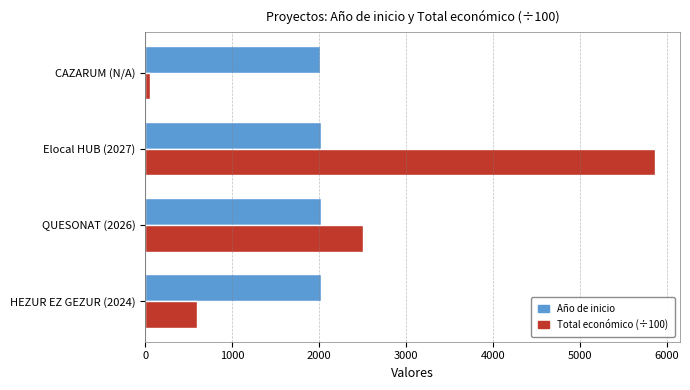

How many values in the Año de inicio series are below 2023?

2